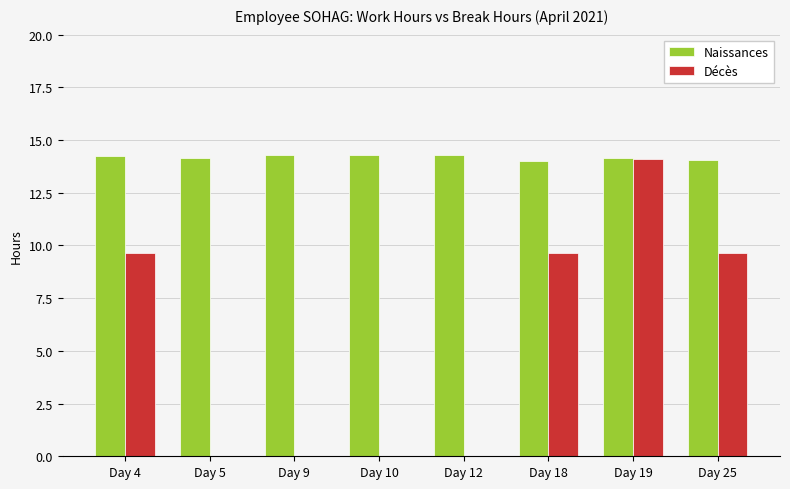

Which series changed the most between Day 5 and Day 19?

Décès